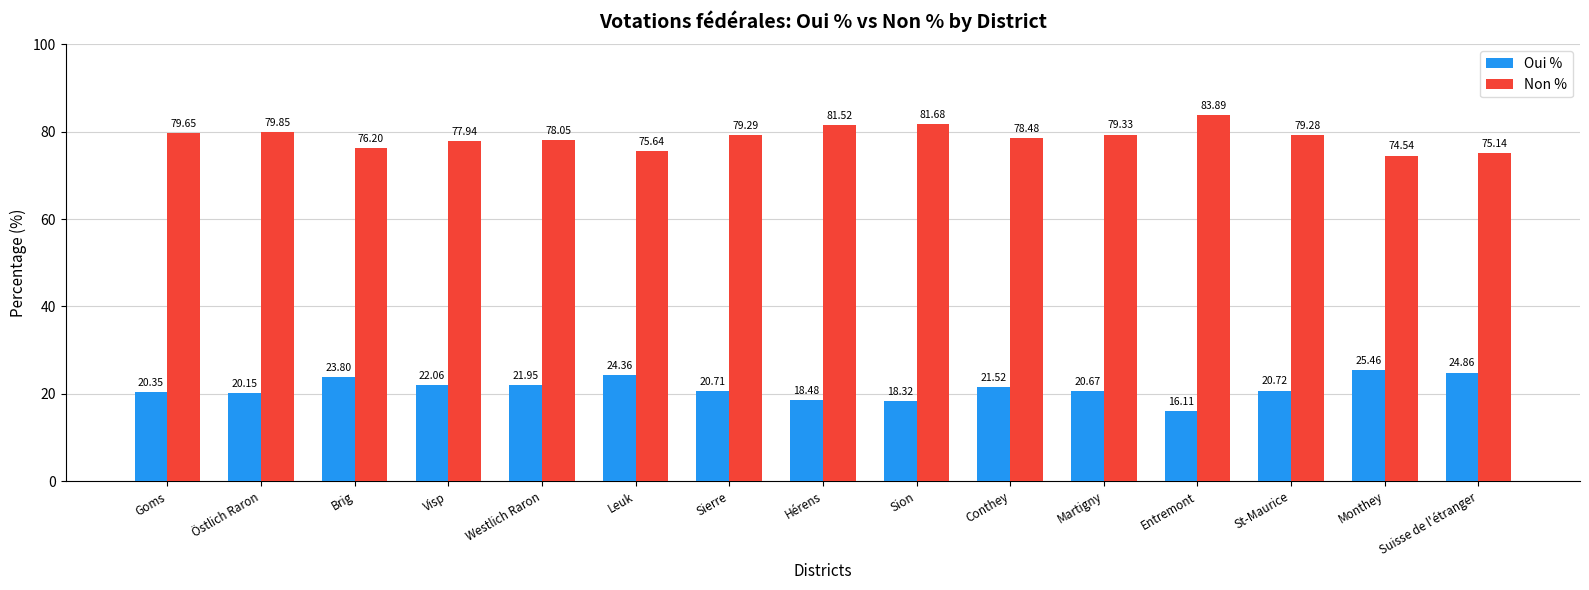

List the labels in order of Non % value, smallest first.

Monthey, Suisse de l'étranger, Leuk, Brig, Visp, Westlich Raron, Conthey, St-Maurice, Sierre, Martigny, Goms, Östlich Raron, Hérens, Sion, Entremont